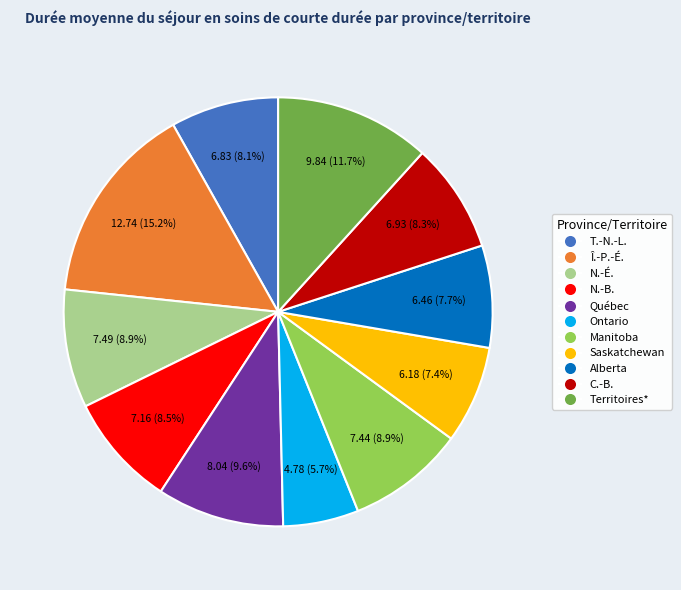

What portion of the pie excludes Saskatchewan?

92.6%